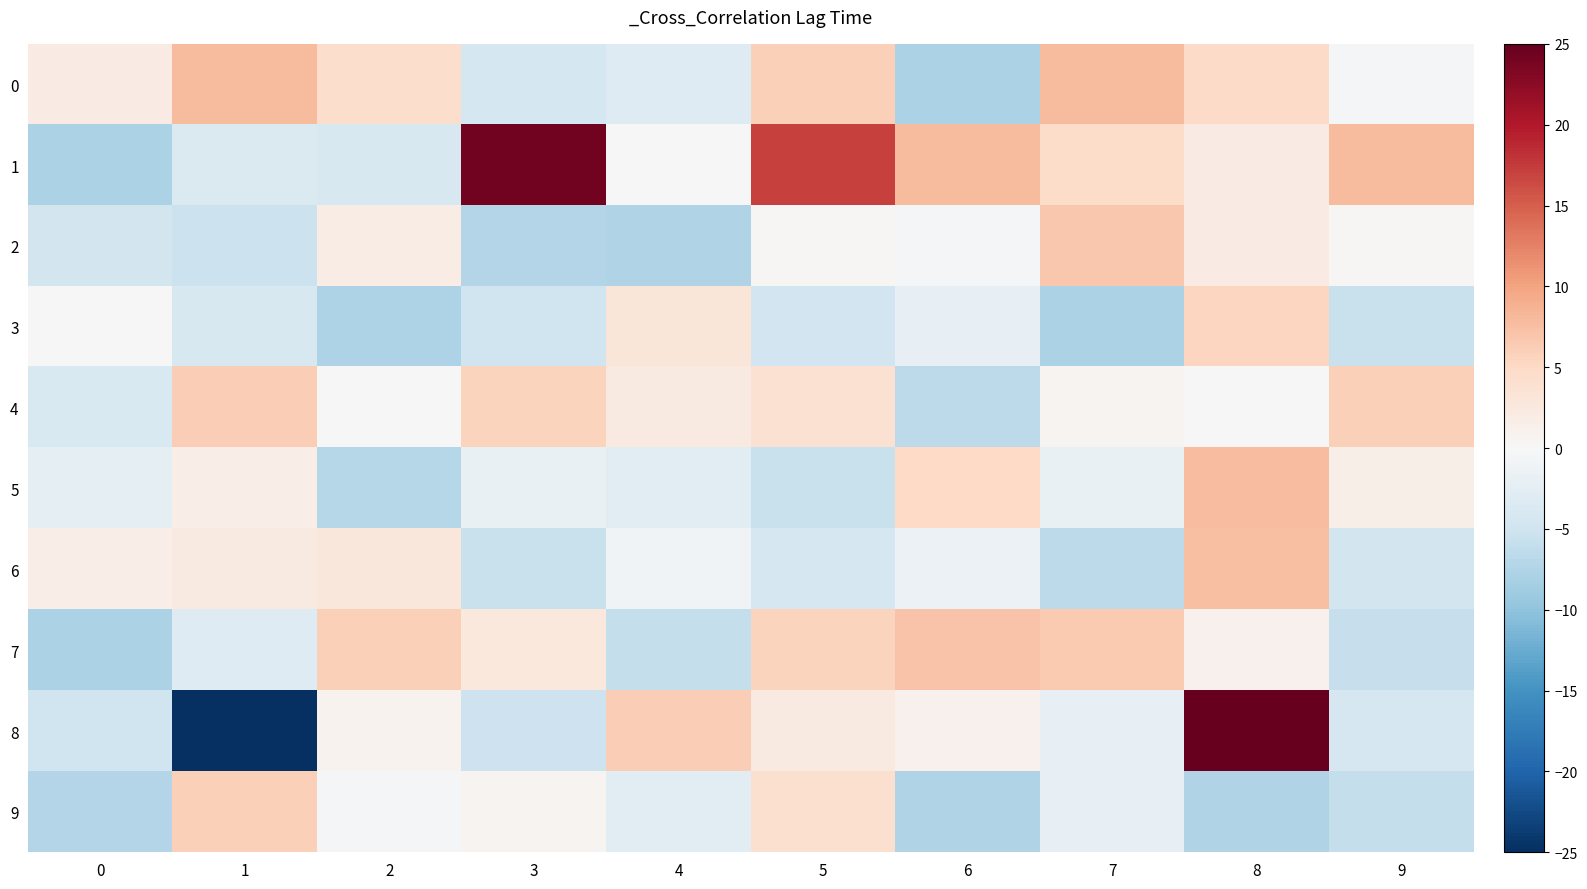

What is the total value across all series at 1?

-17.3